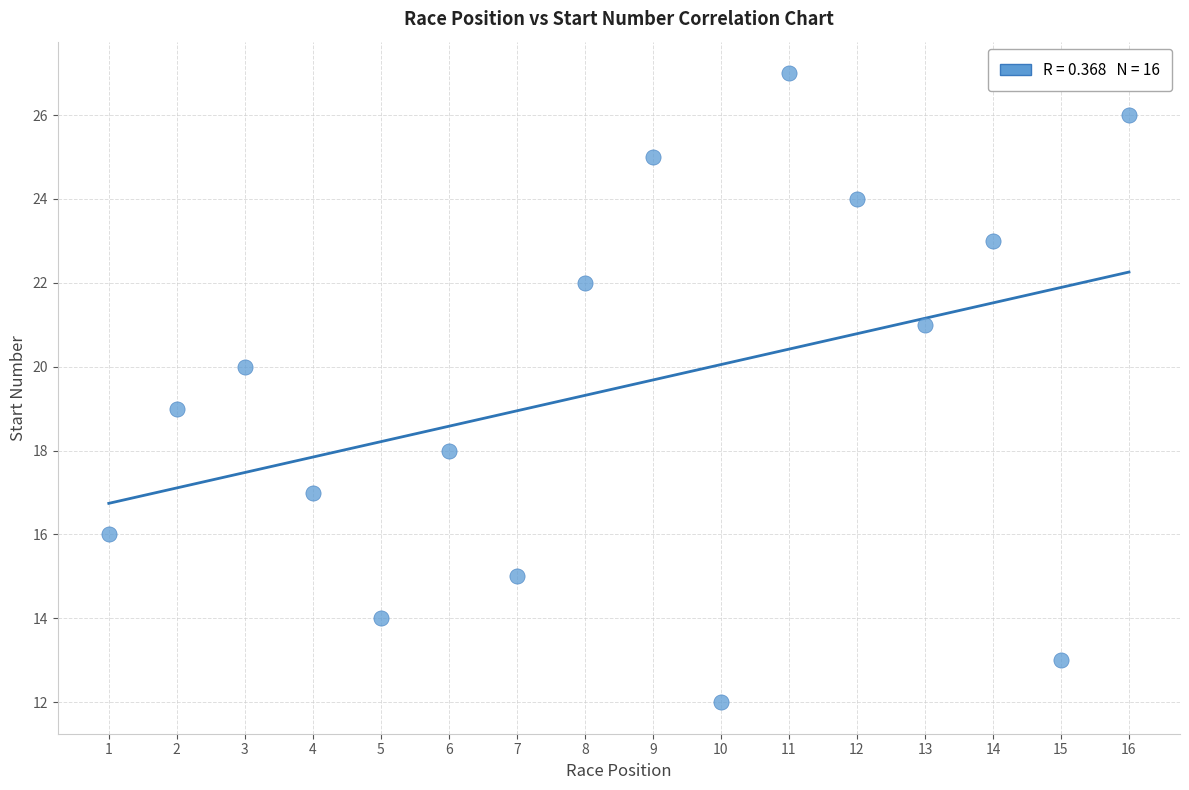

What is the range of Y values (max minus min)?

15